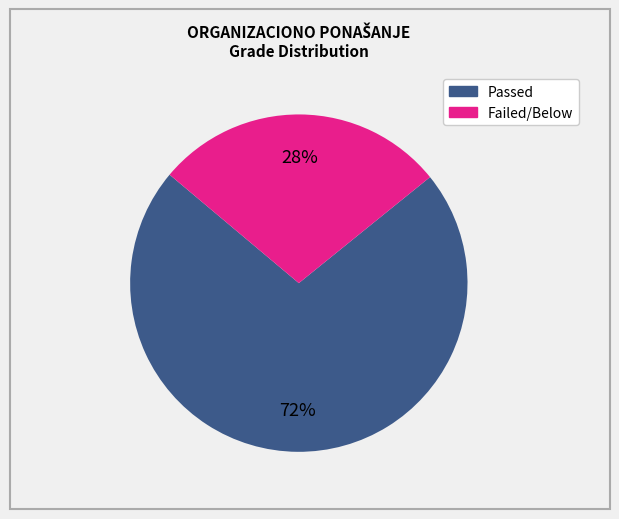

To the nearest percent, what is the difference between the largest and smallest slice percentages?

44%